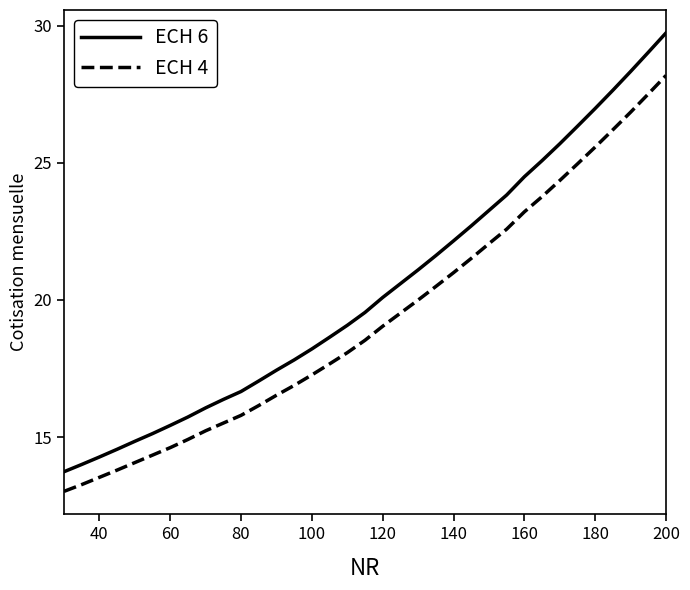

True or false: ECH 4 and ECH 6 cross at least once.

False